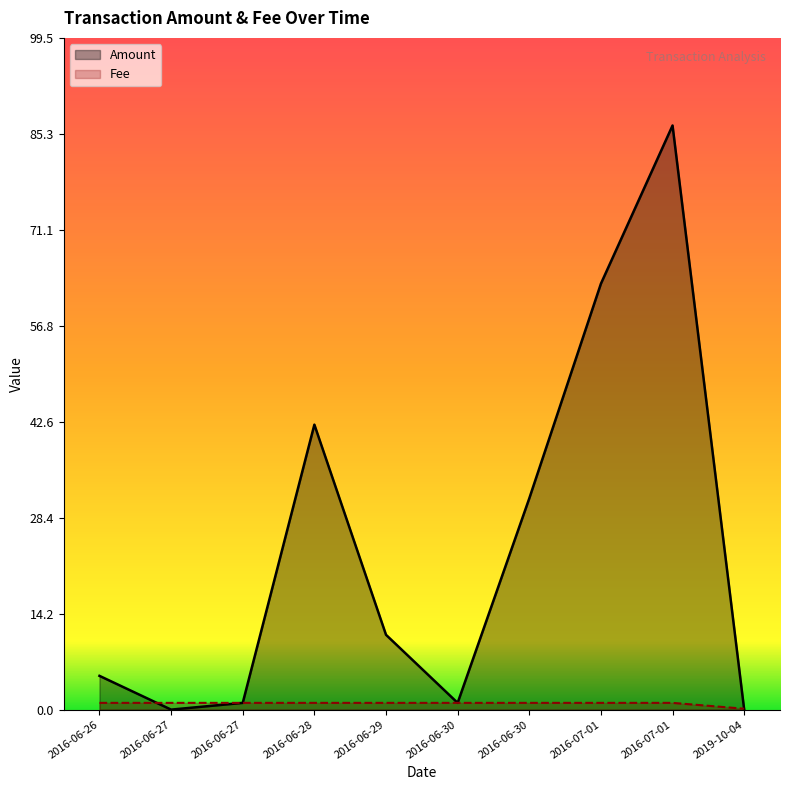

What is the spread (max minus min) of values at 2016-06-27?

1.0